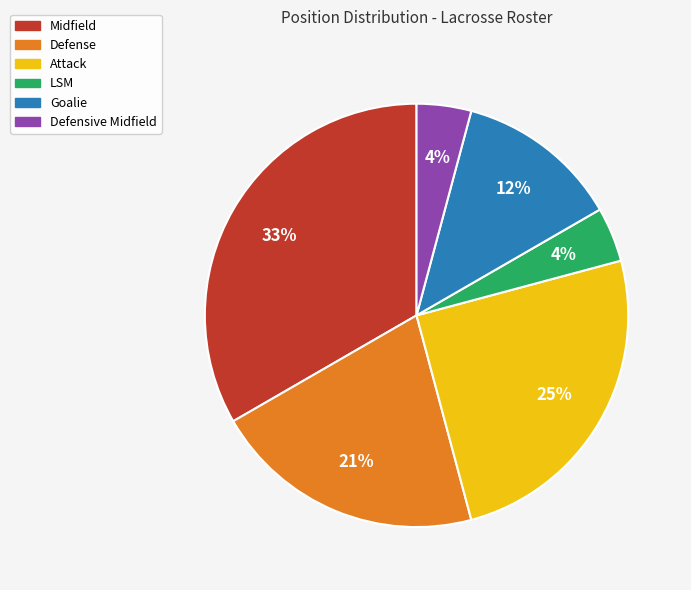

Does any single category account for the majority?

No